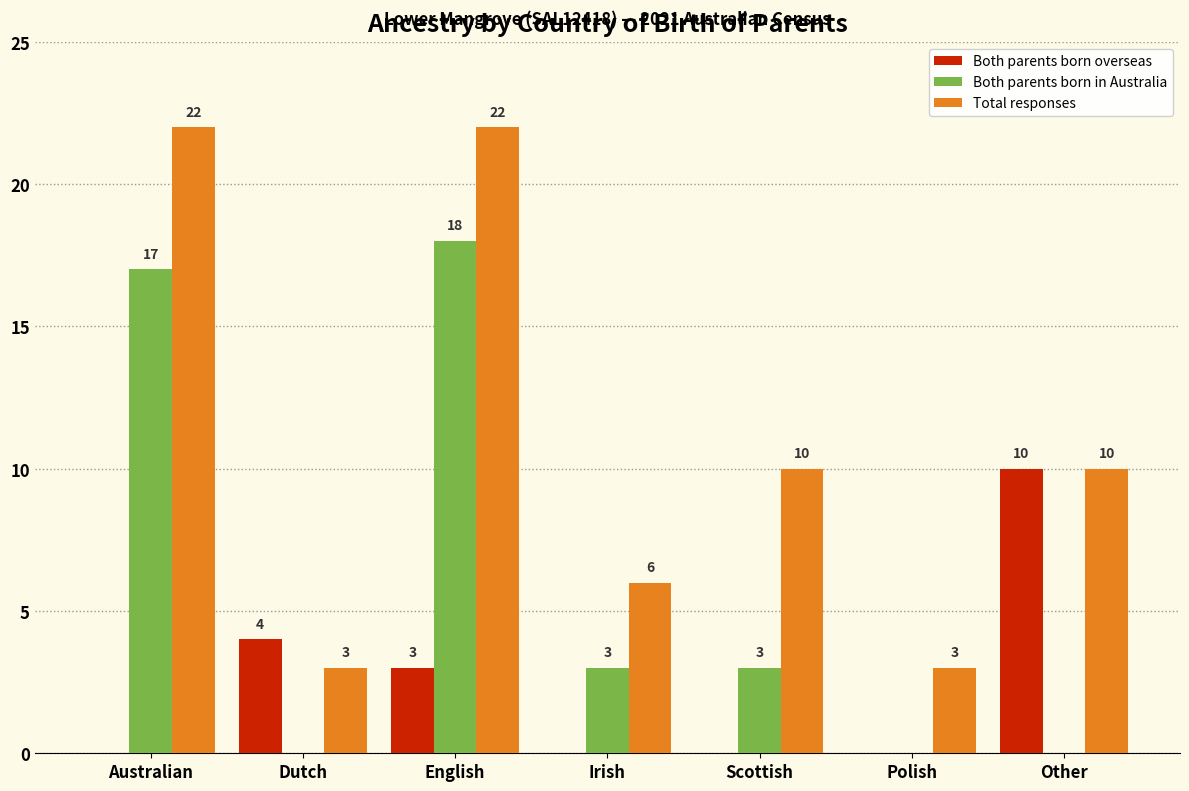

Reading left to right, list all the values displayed in this chart.

Both parents born overseas: Australian=0	Dutch=4	English=3	Irish=0	Scottish=0	Polish=0	Other=10
Both parents born in Australia: Australian=17	Dutch=0	English=18	Irish=3	Scottish=3	Polish=0	Other=0
Total responses: Australian=22	Dutch=3	English=22	Irish=6	Scottish=10	Polish=3	Other=10